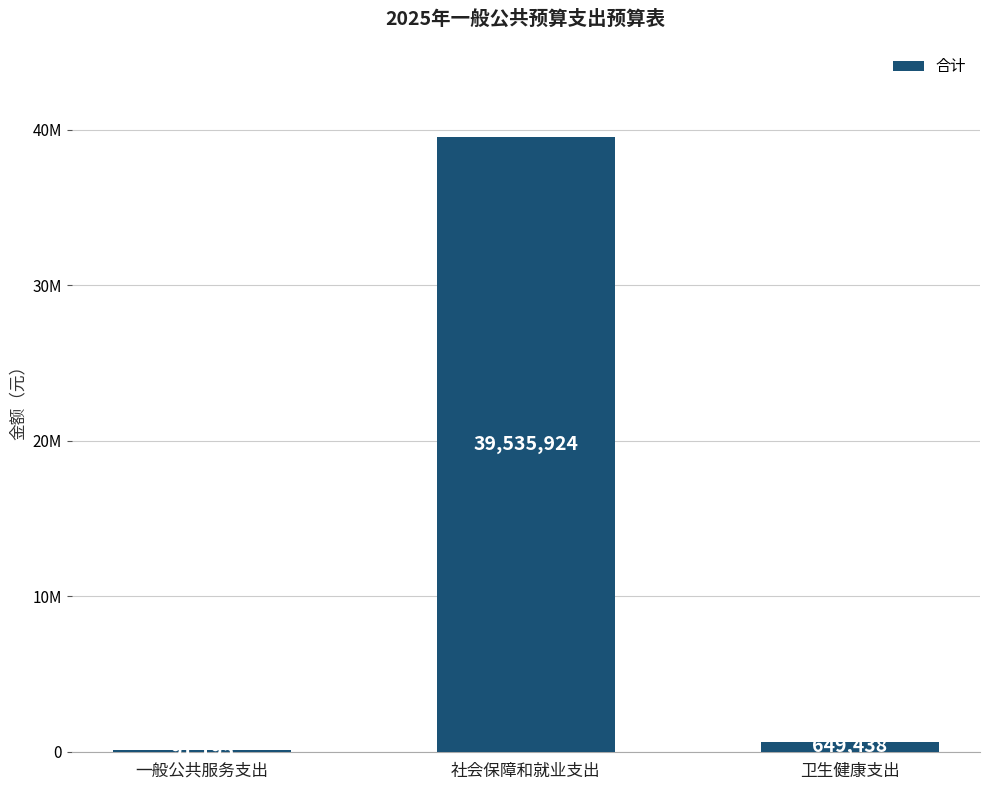

Reading right to left, list all the values displayed in this chart.

卫生健康支出=649438.2	社会保障和就业支出=39535923.8	一般公共服务支出=91195.0